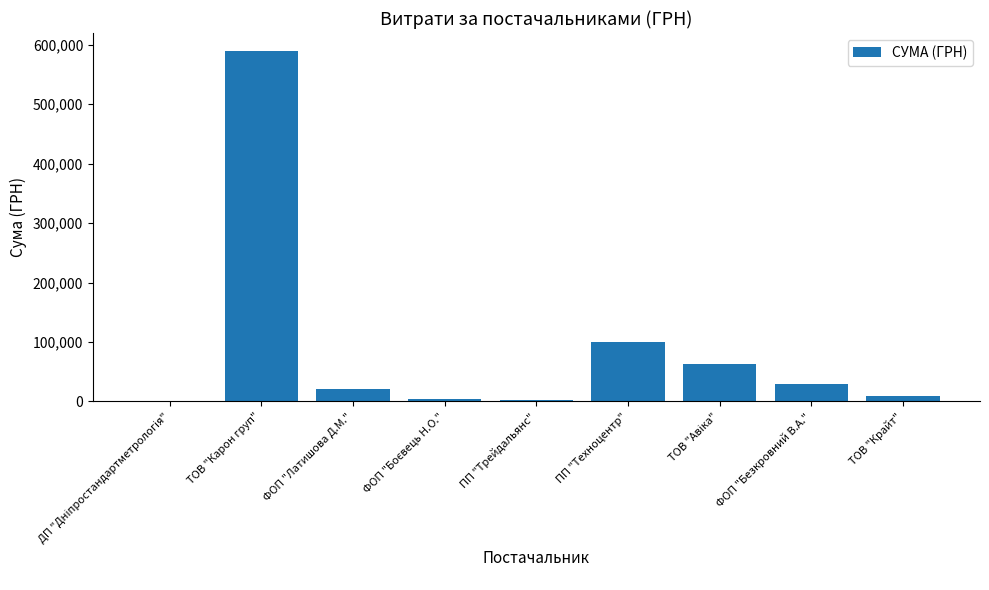

True or false: the data shows 28827.0 at ФОП "Безкровний В.А.".

True